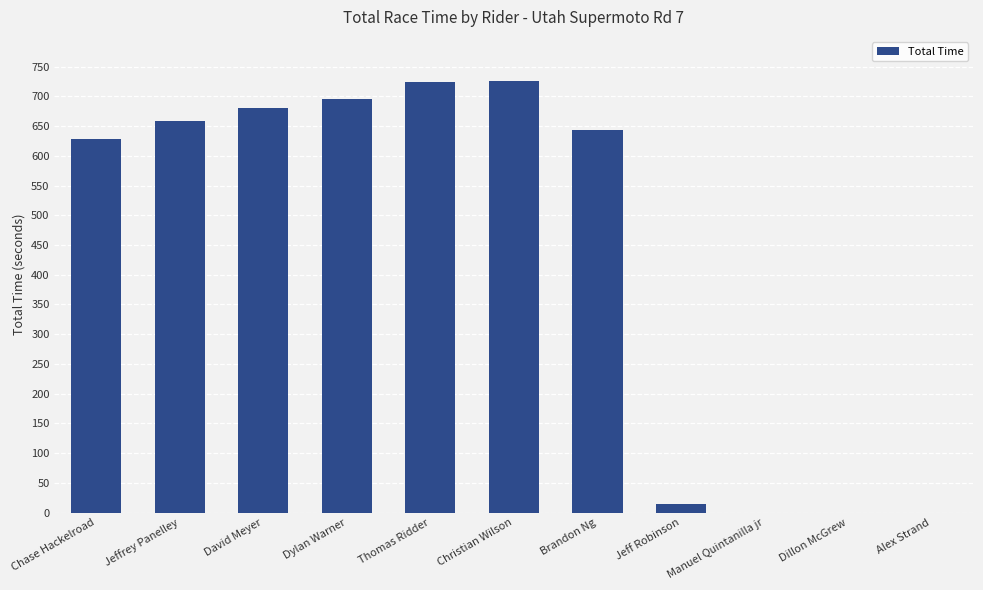

What is the maximum value shown in the chart?

726.6